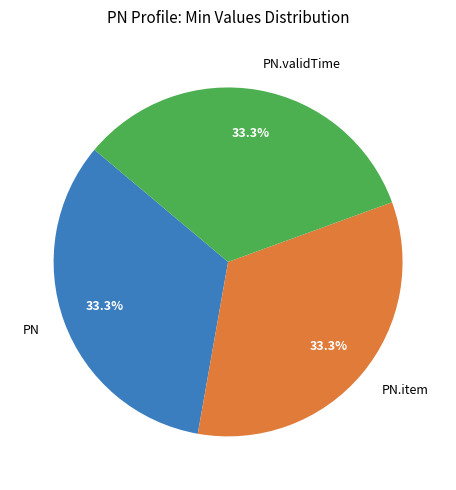

Count the number of slices in the pie.

3